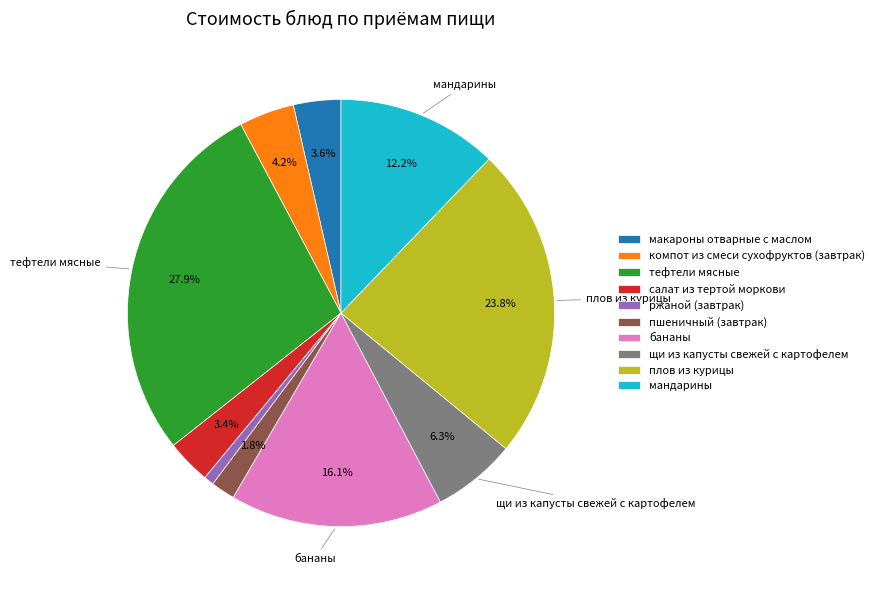

Which has a higher value, мандарины or бананы?

бананы